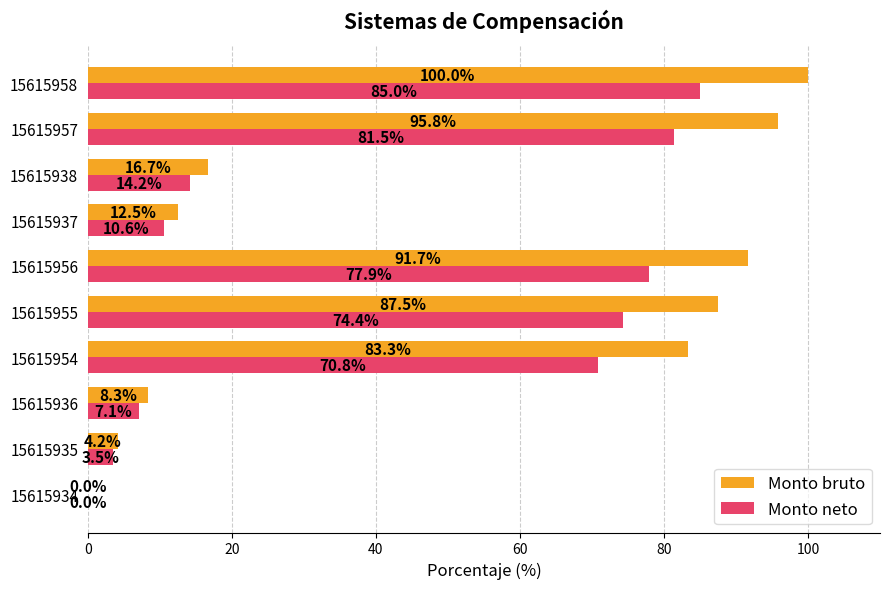

At which category is the sum across all series the highest?

15615958